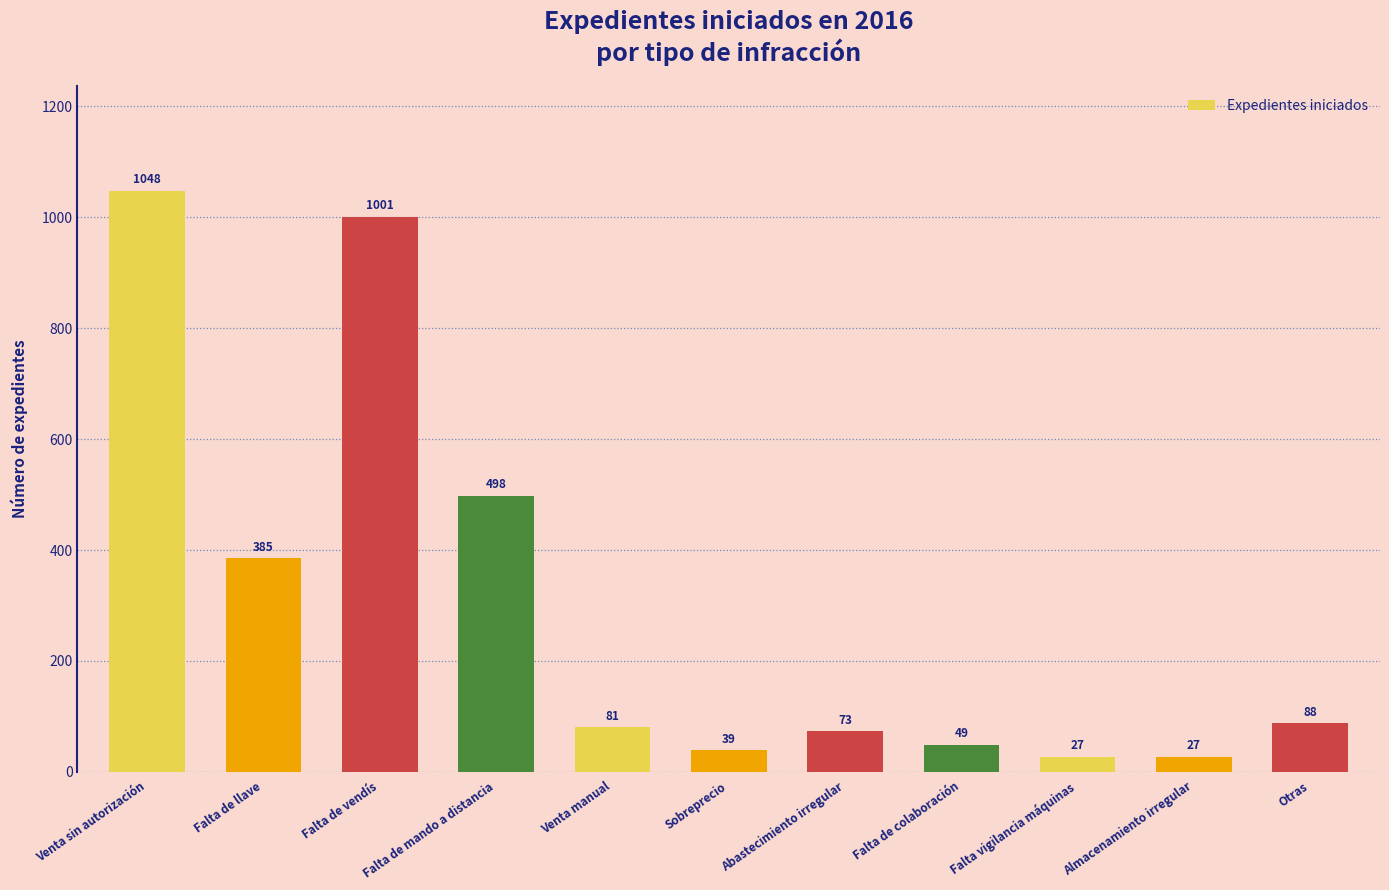

Count the number of data series in this chart.

1